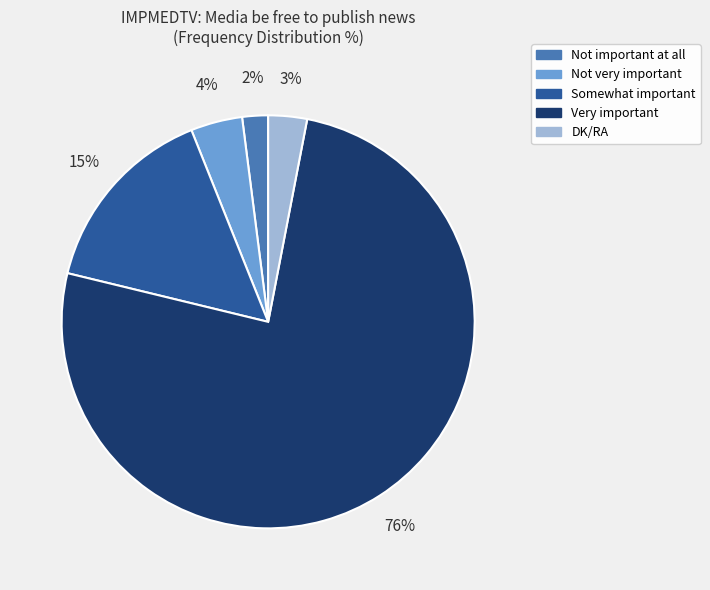

To the nearest percent, what portion does DK/RA represent?

3%